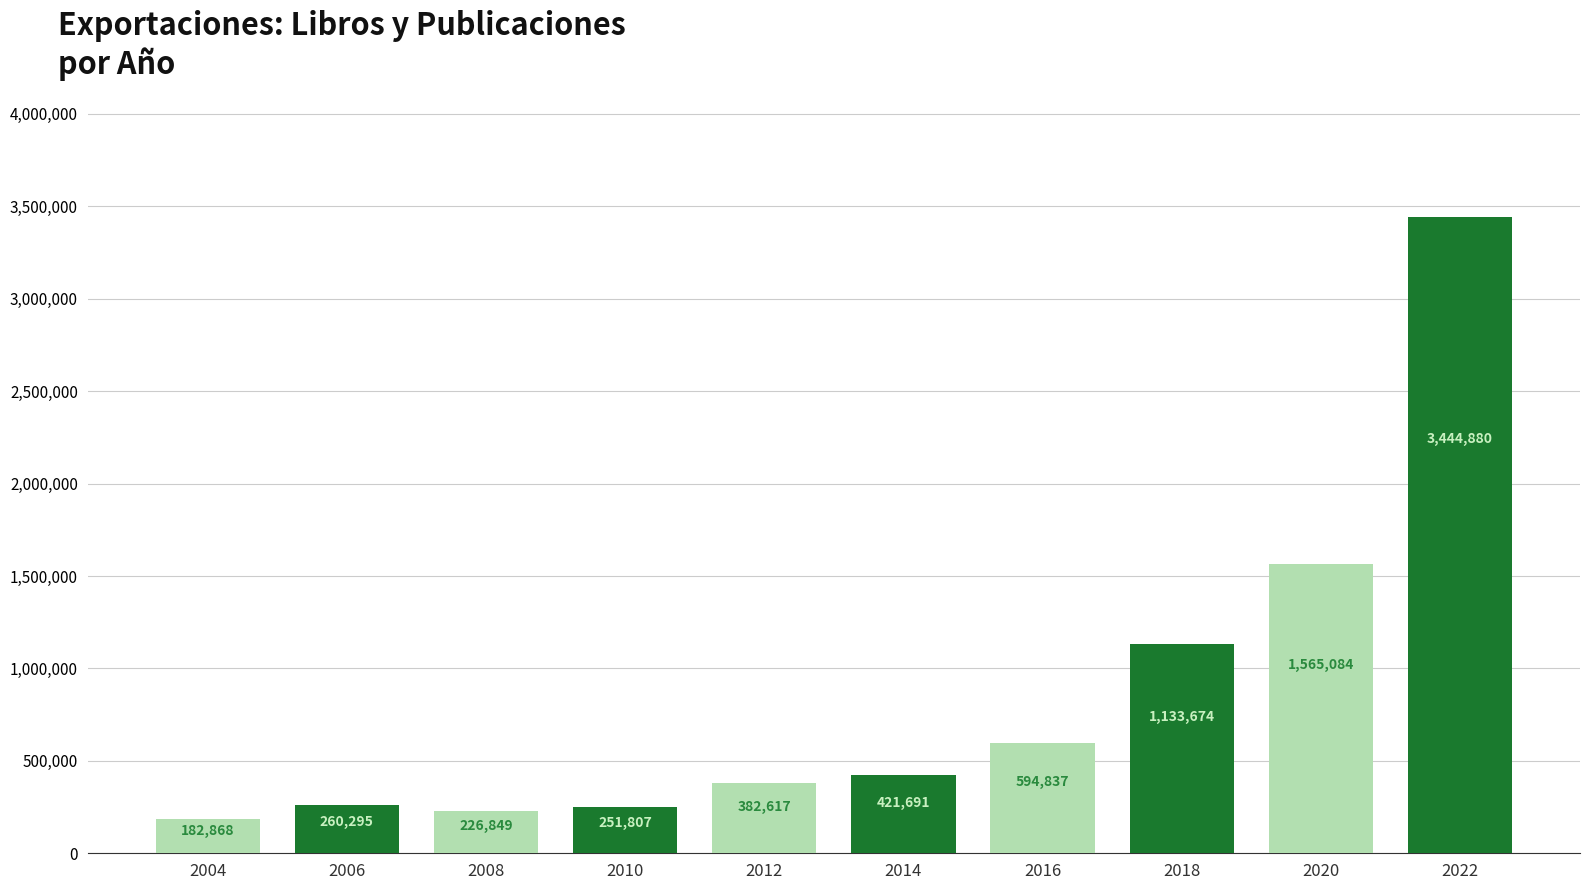

True or false: the data shows 51828 at 2008.

False